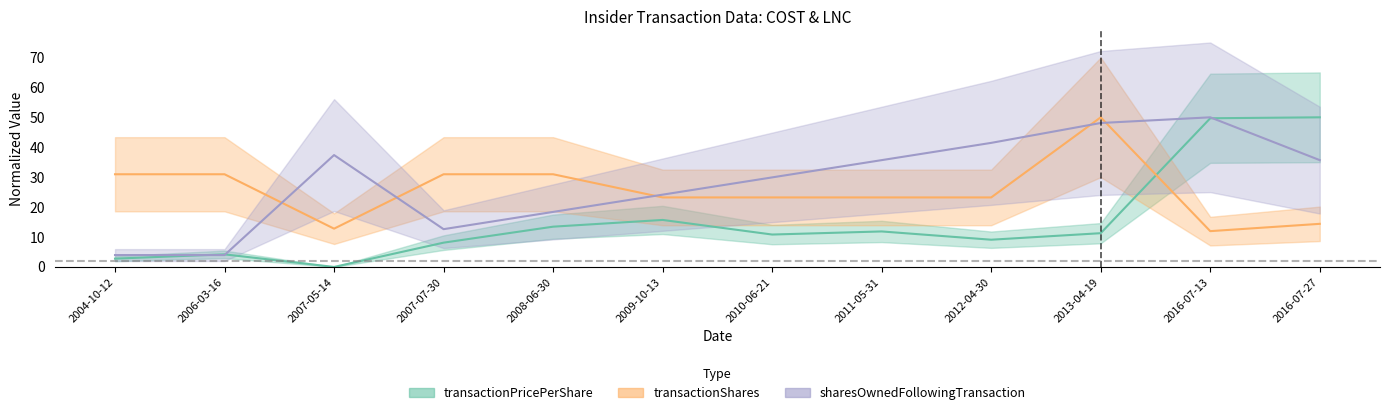

True or false: transactionPricePerShare and sharesOwnedFollowingTransaction intersect in this chart.

True